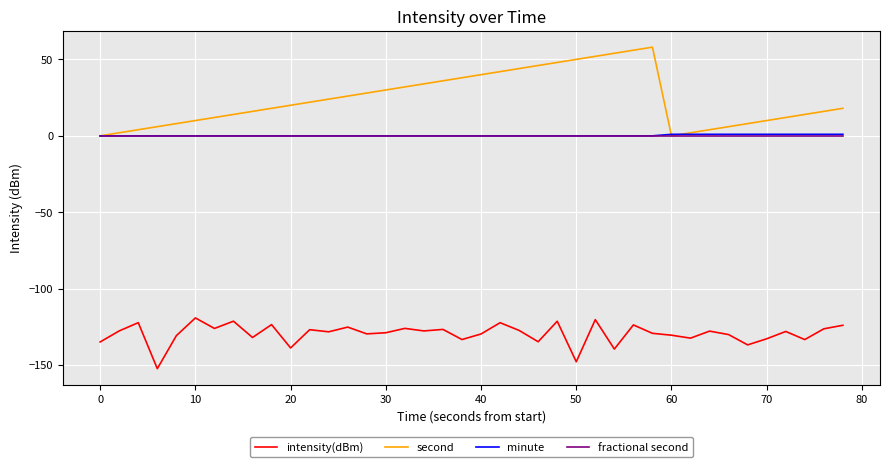

How many lines are shown in the chart?

4